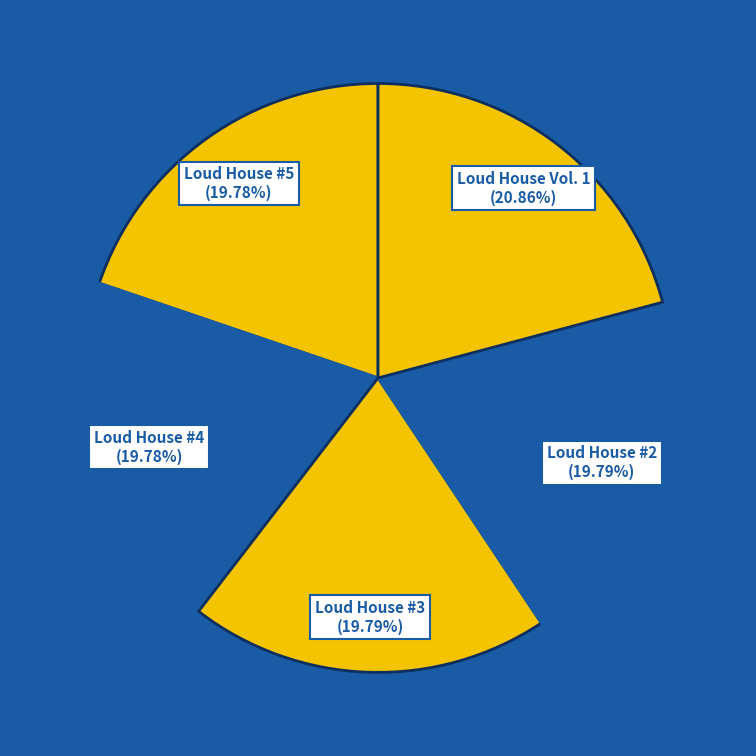

To the nearest percent, what is the difference between the Loud House Vol. 1 and Loud House #3 slice percentages?

1%